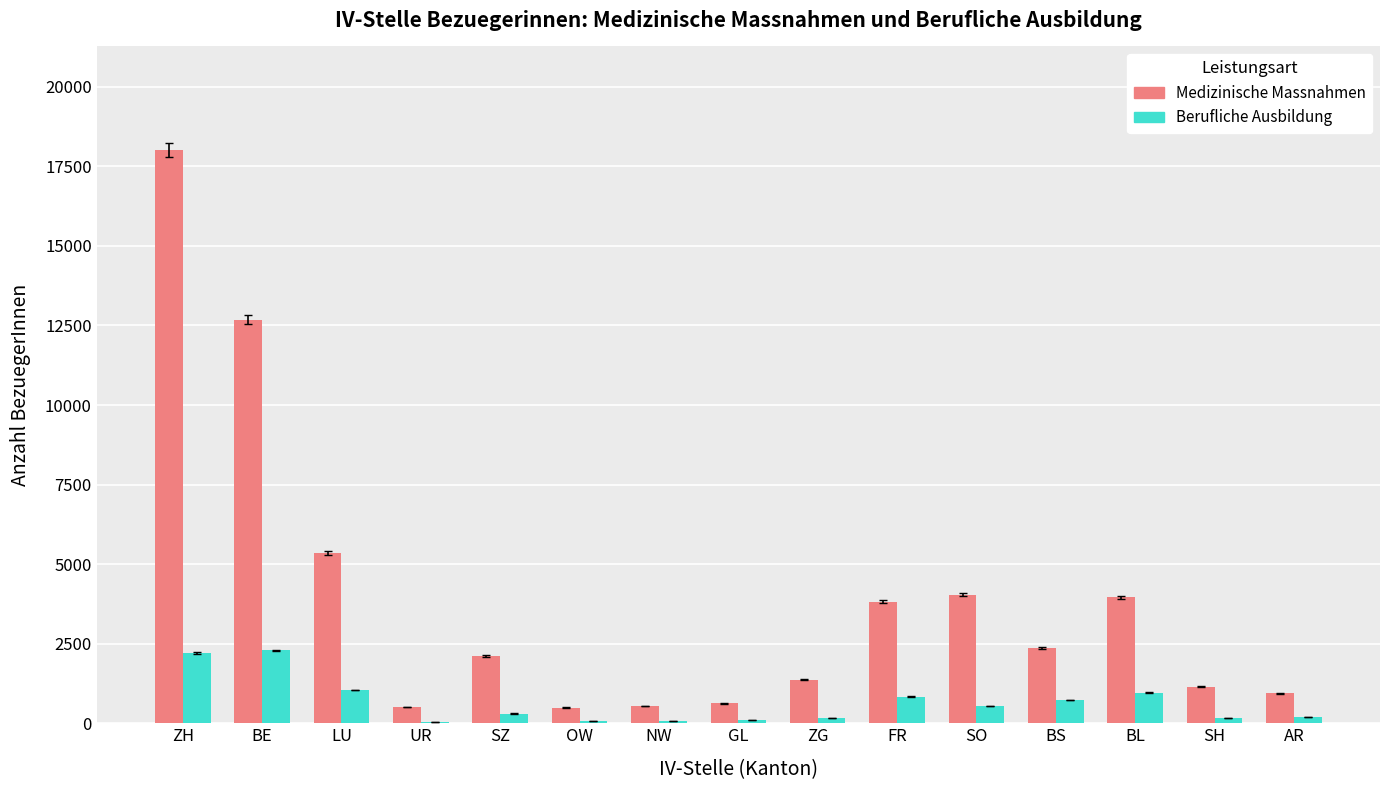

What is the total value across all series at GL?

736